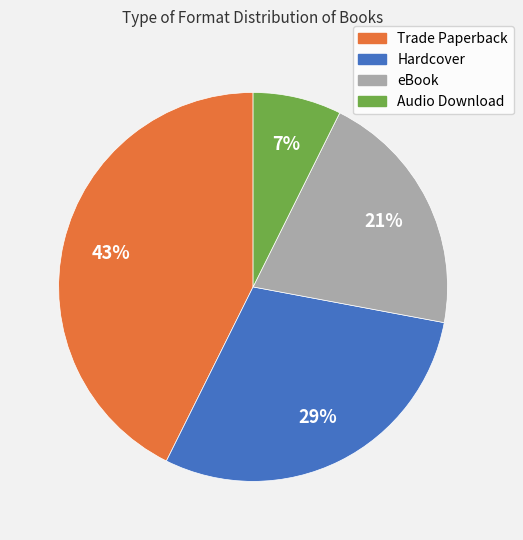

Which slice is the largest?

Trade Paperback